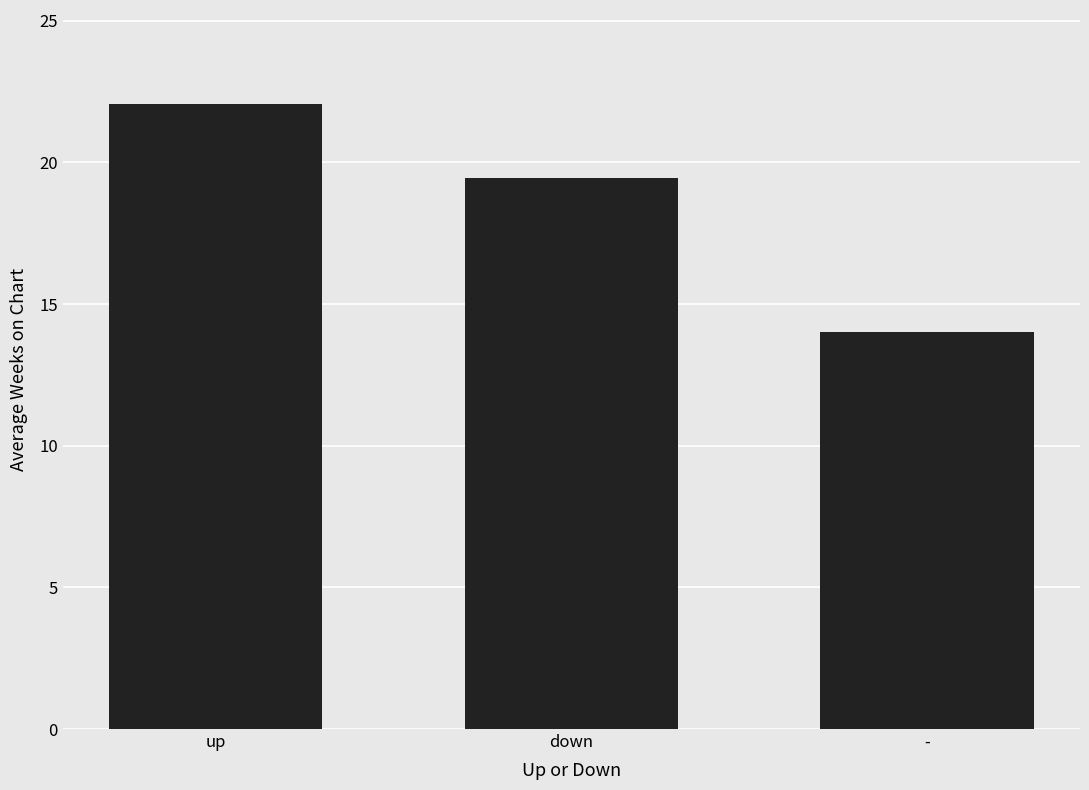

Which has a higher value, - or up?

up